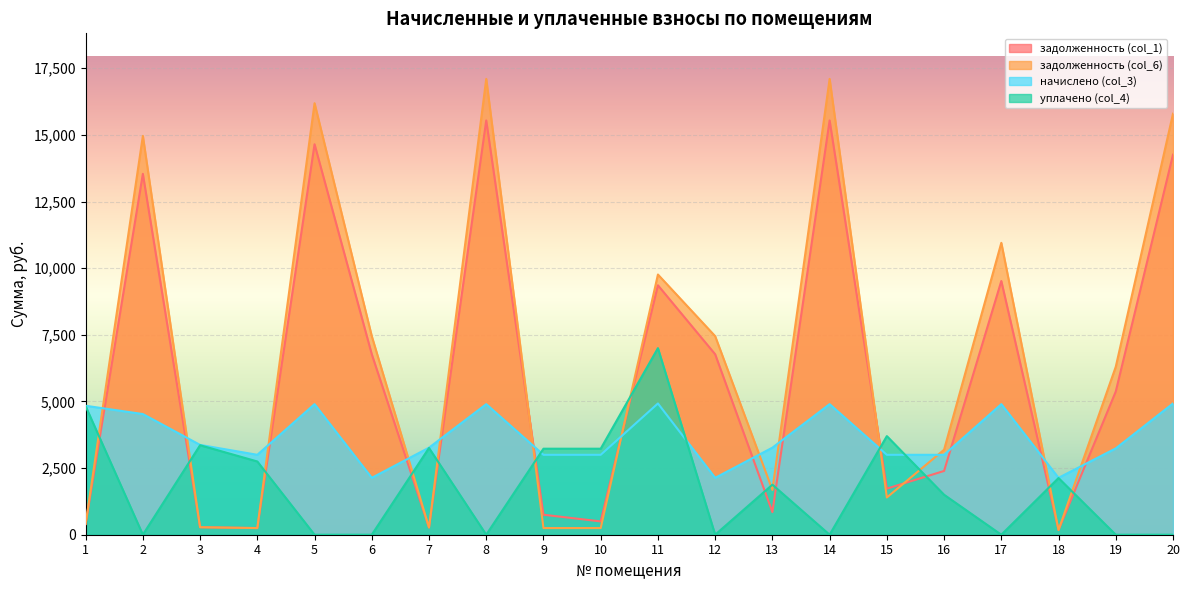

List the labels in order of задолженность (col_1) value, smallest first.

18, 4, 7, 3, 1, 10, 9, 13, 15, 16, 19, 6, 12, 11, 17, 2, 20, 5, 8, 14